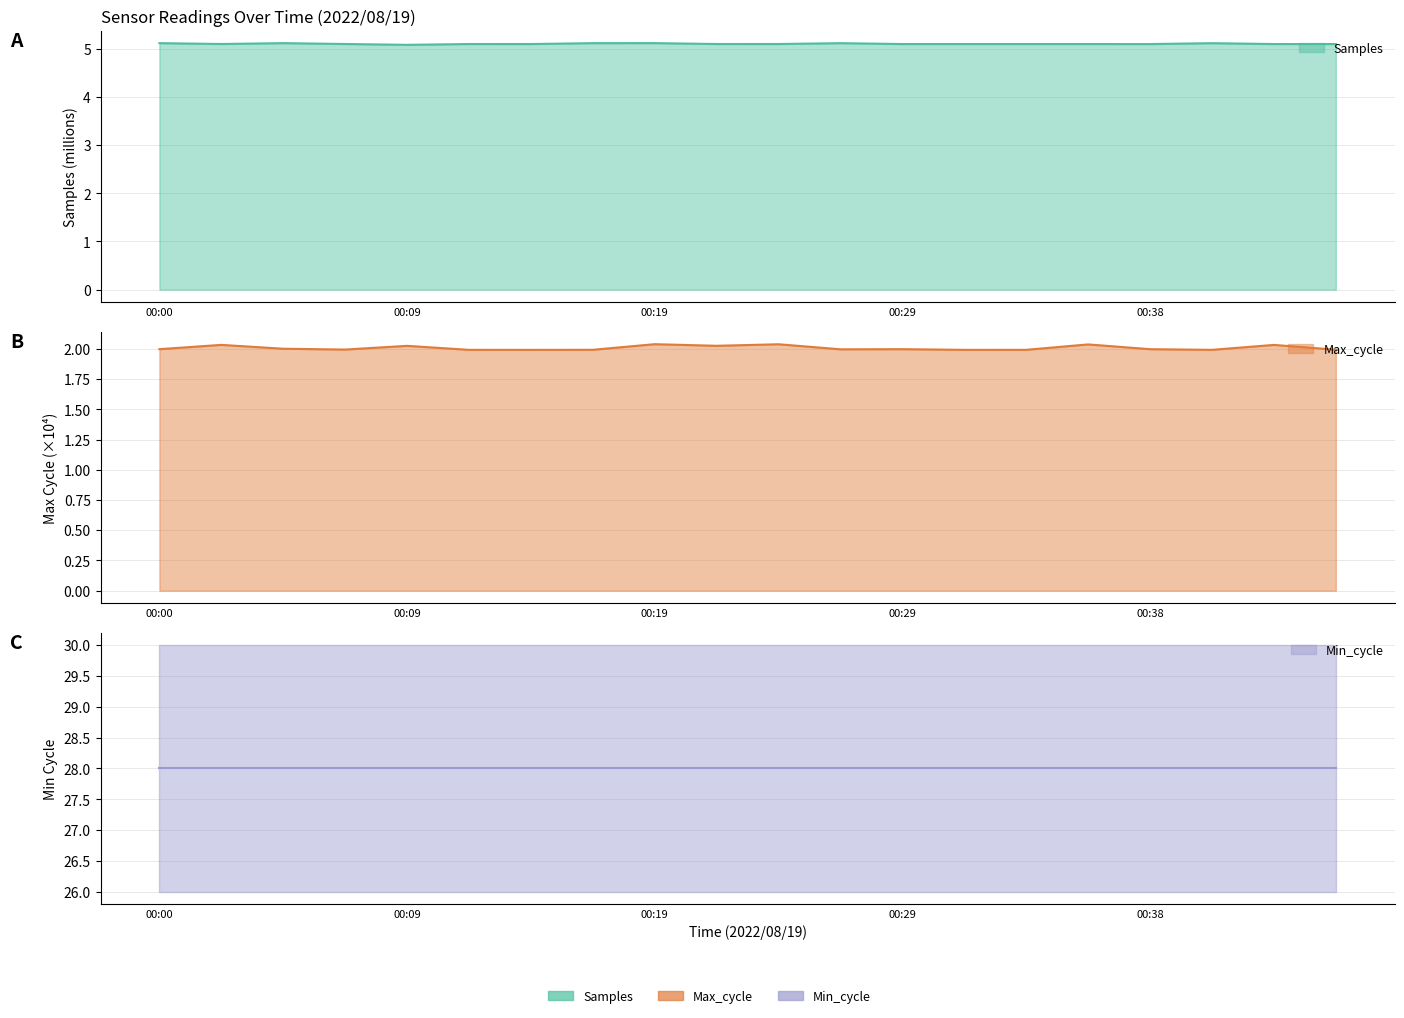

At how many categories does at least one series exceed 3?

20